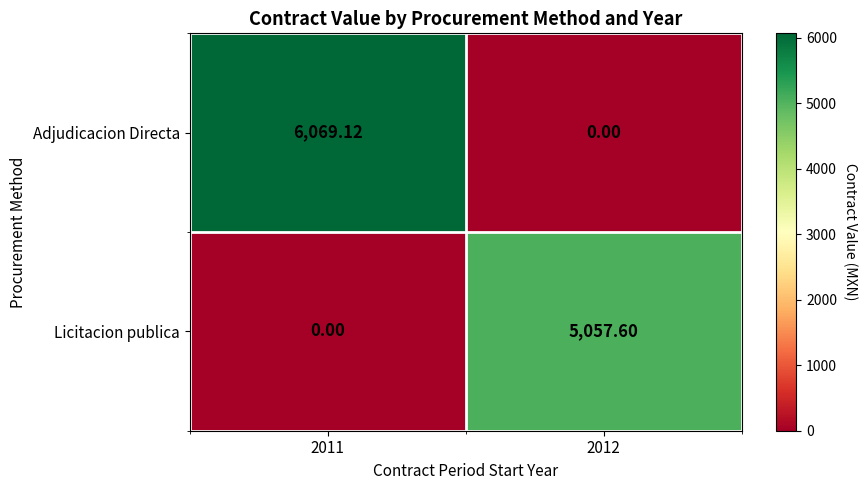

Which series has the largest range (max minus min)?

Adjudicacion Directa